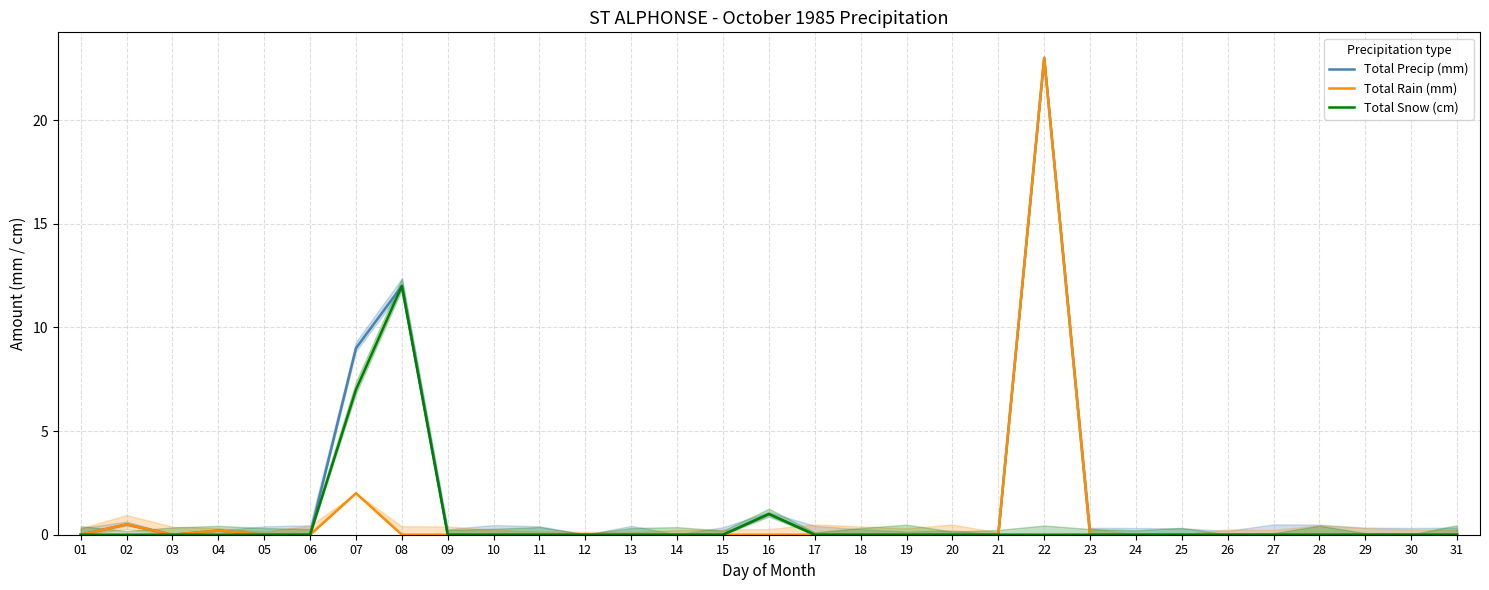

True or false: Total Precip (mm) and Total Rain (mm) cross at least once.

False